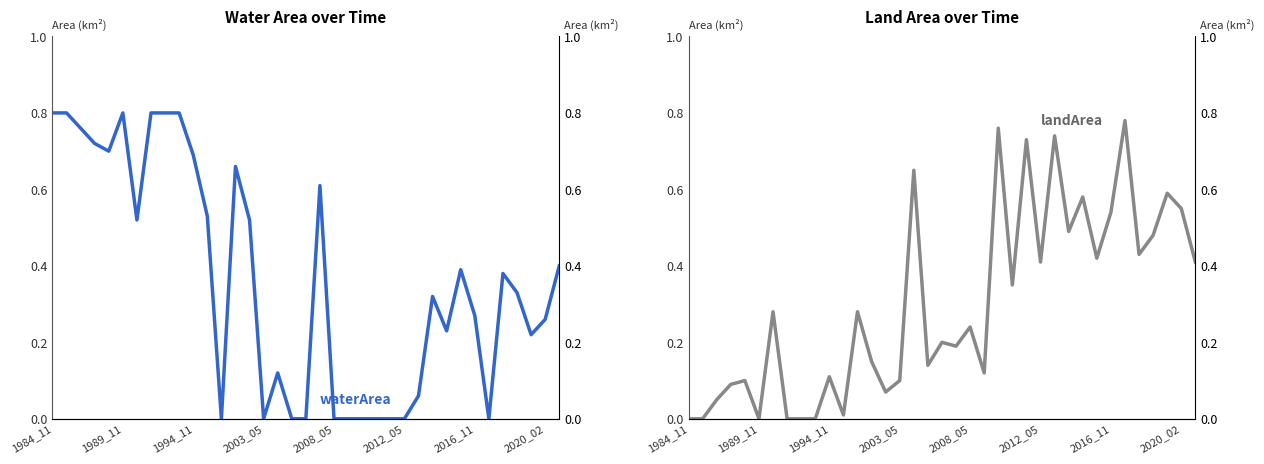

Which category has the highest value across all series?

1984_11